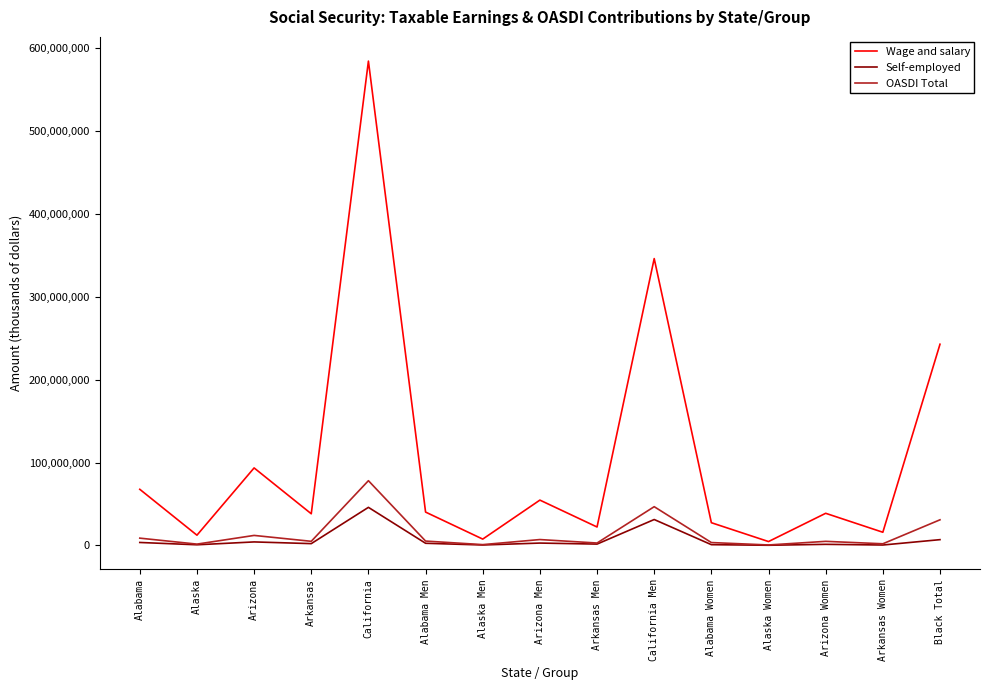

What is the sum of the Wage and salary values at California and Alaska?

596892374